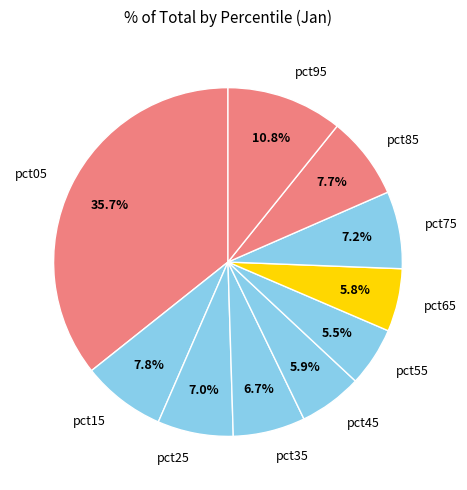

Is it true that pct25 is 14% of the pie?

False